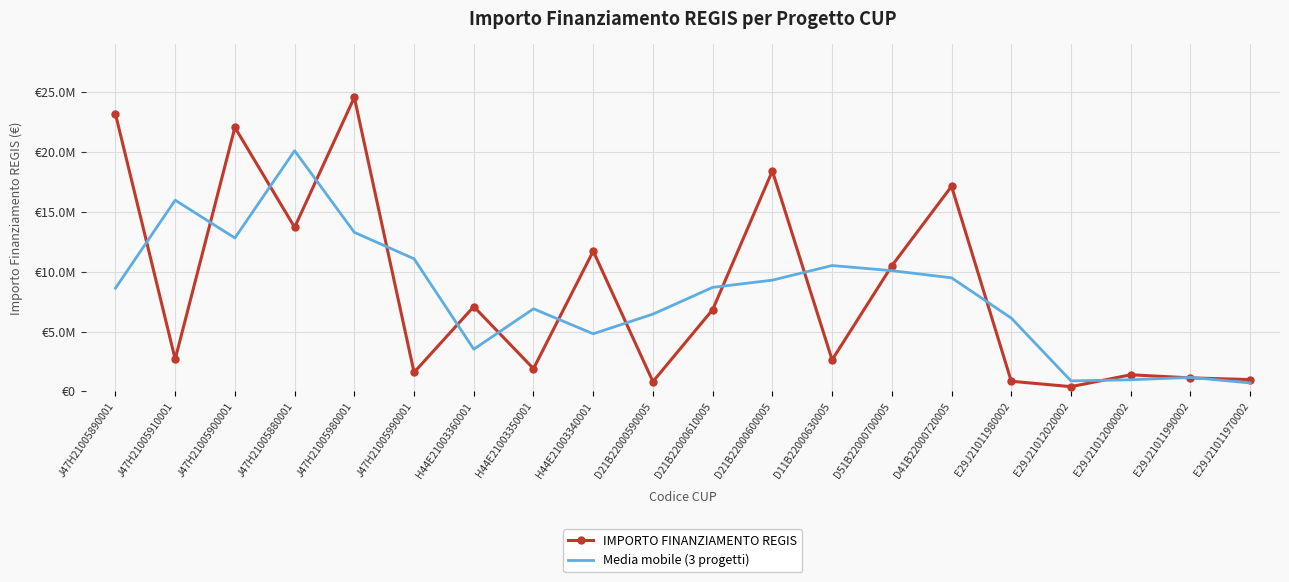

What is the sum of the Media mobile (3 progetti) values at E29J21012020002 and D21B22000610005?

9574314.3